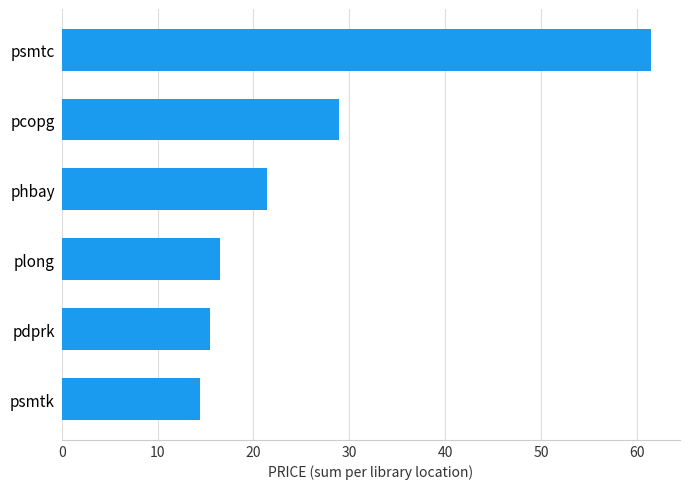

At which category does the chart reach its peak across all series?

psmtc